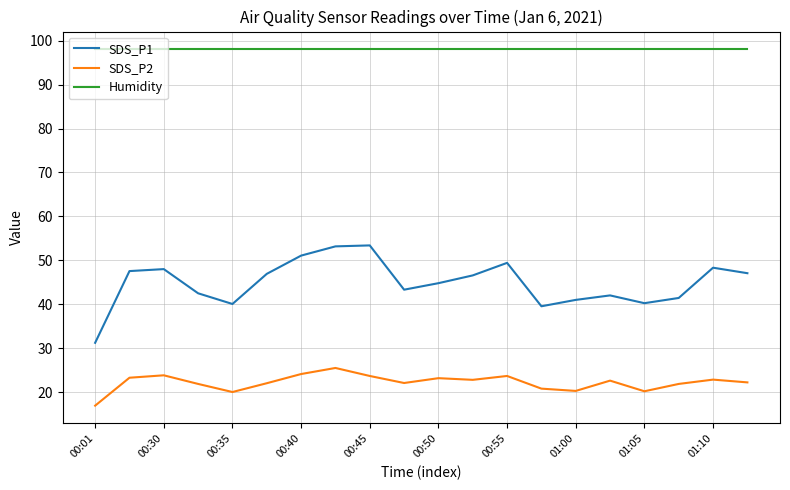

What is the highest value of the SDS_P1 series?

53.4